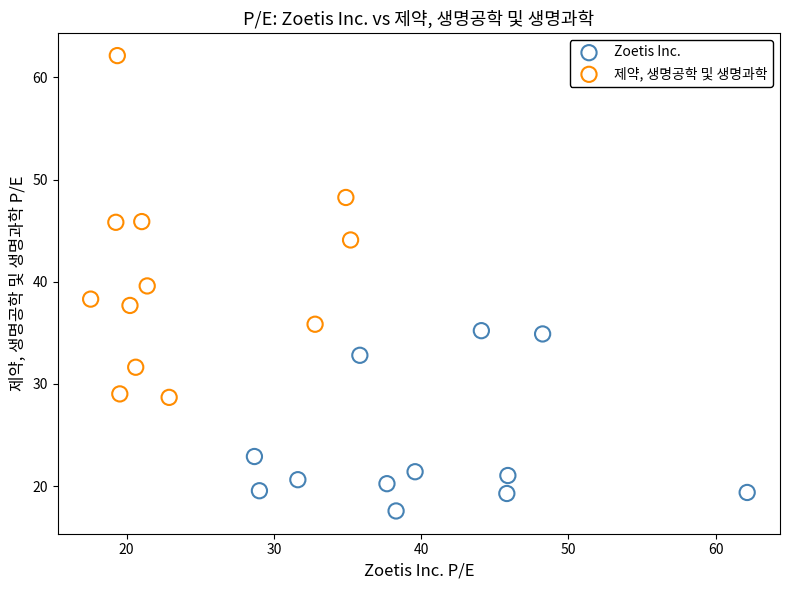

Which series has the largest Y range (max minus min)?

제약, 생명공학 및 생명과학